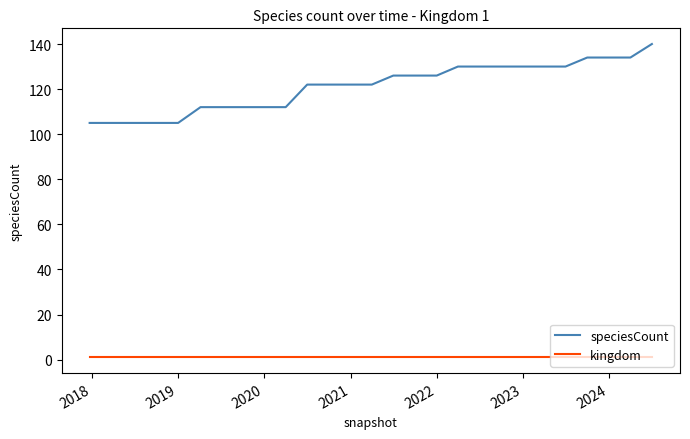

List the series in order of their peak value, lowest first.

kingdom, speciesCount